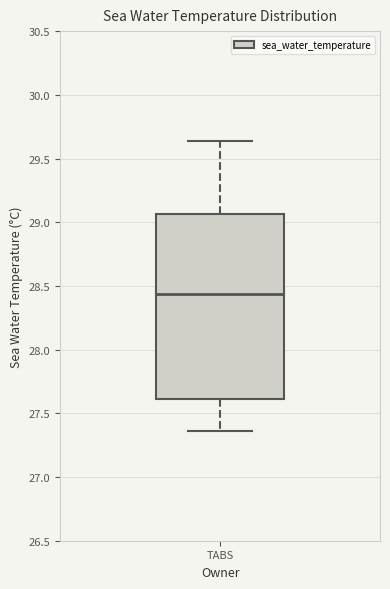

Where is the upper edge of the box for TABS on the y-axis? The values are not printed on the chart, so give them approximately, as read against the axis.

29.05